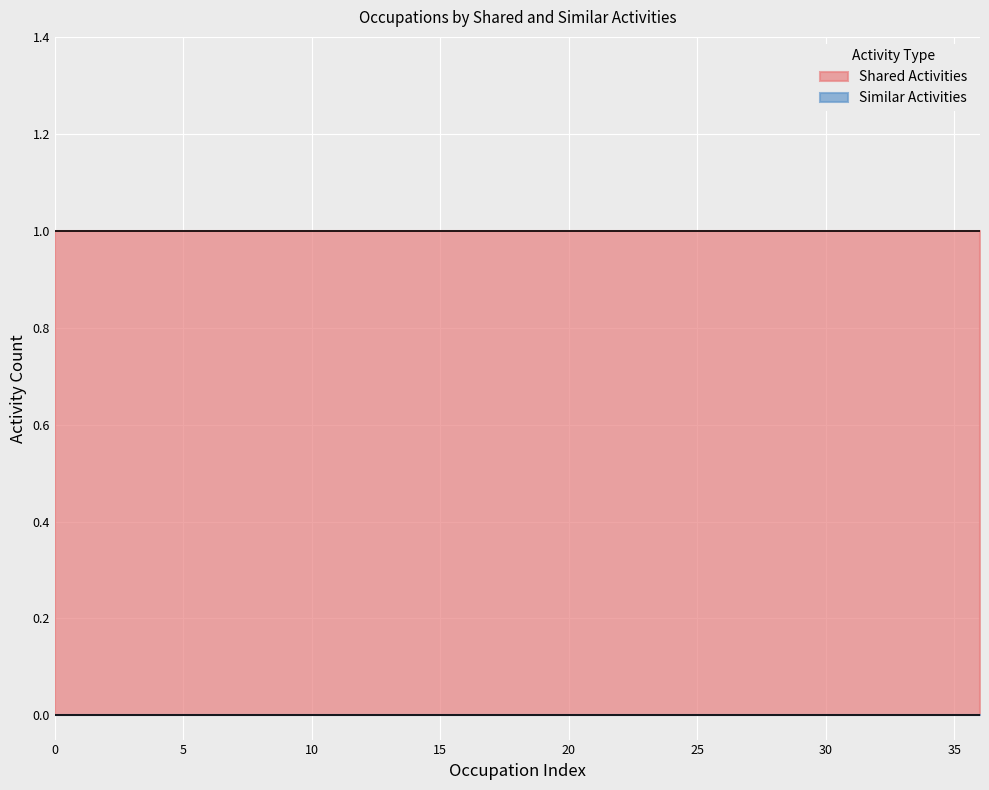

What are all the series names shown in the legend?

Shared Activities, Similar Activities